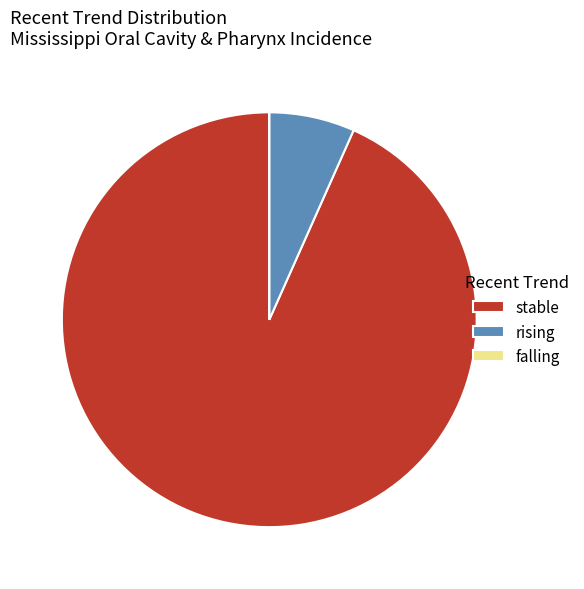

Which category accounts for the majority?

stable